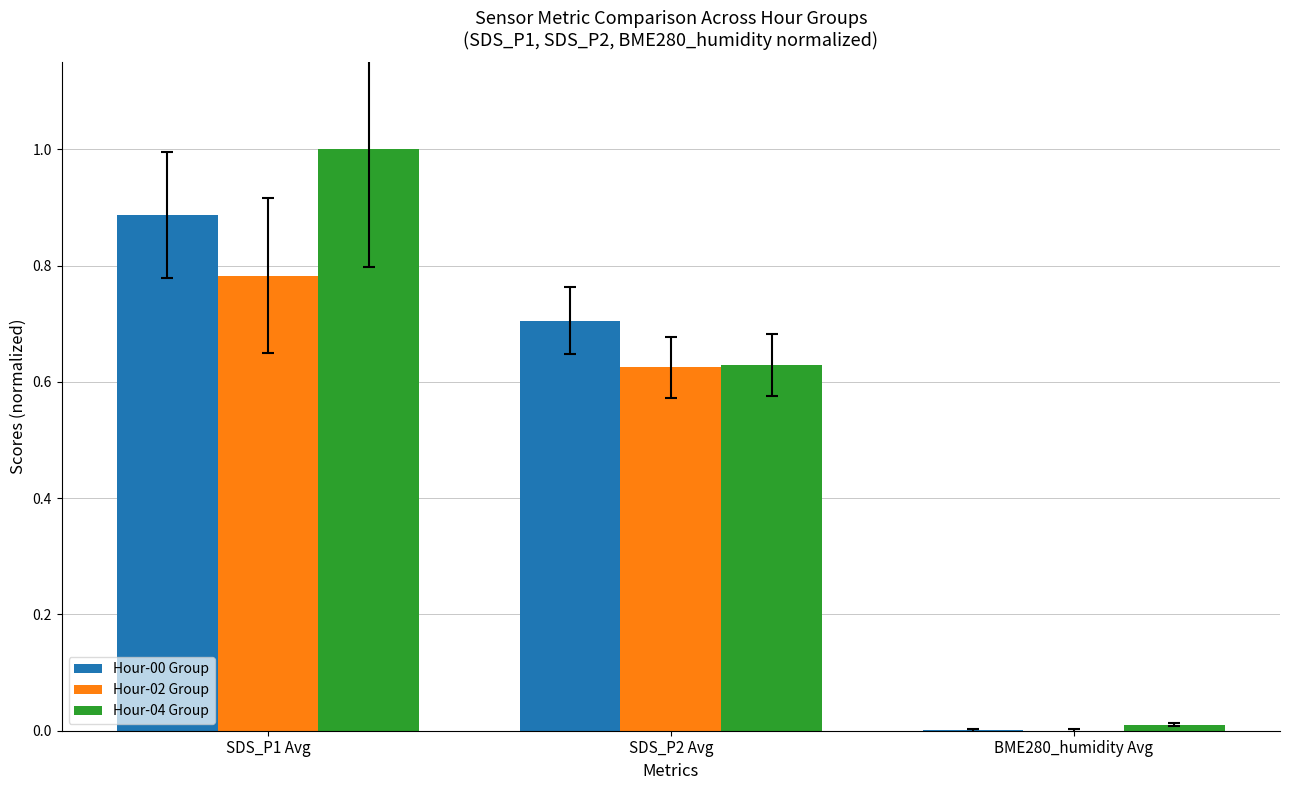

The Hour-04 Group series shows 0.0 at BME280_humidity Avg. True or false?

True